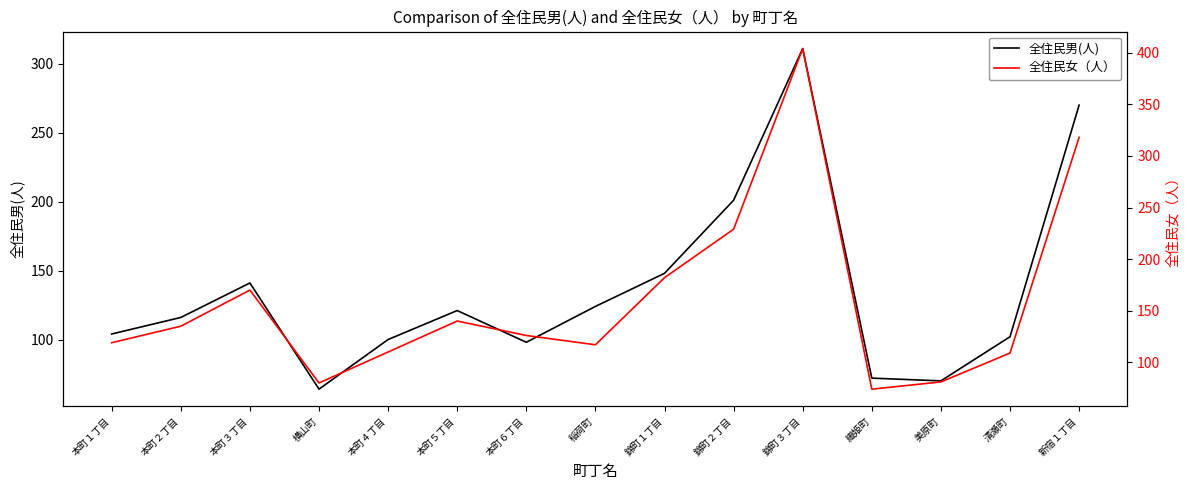

Reading right to left, transcribe all the data shown in this chart.

全住民男(人): 270	102	70	72	311	201	148	124	98	121	100	64	141	116	104
全住民女（人）: 318	109	81	74	404	229	182	117	126	140	110	80	170	135	119